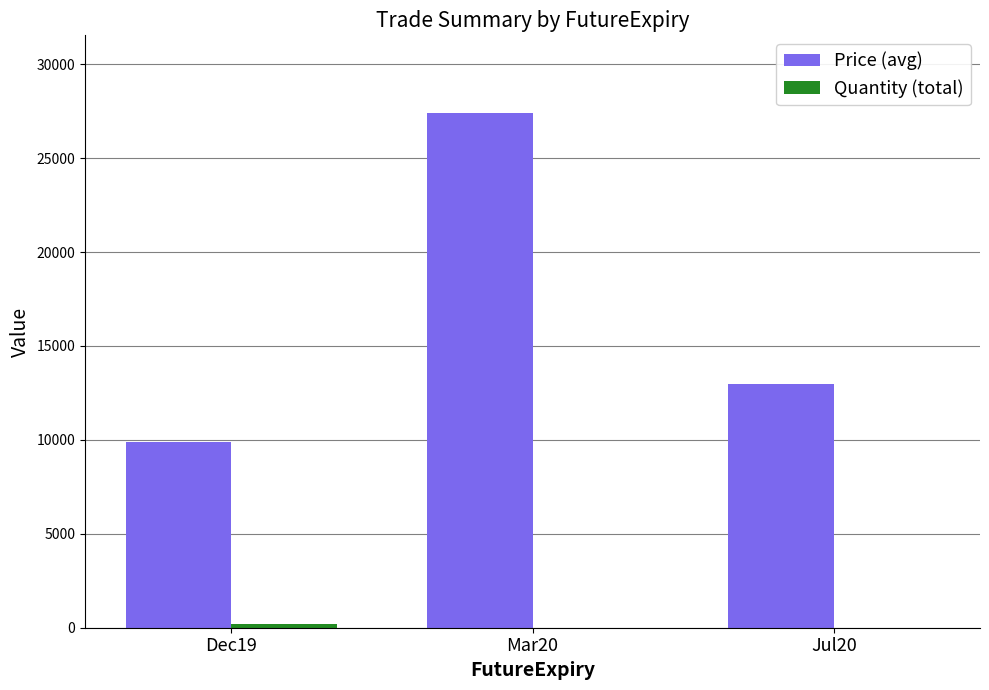

Which series has the largest total across all categories?

Price (avg)